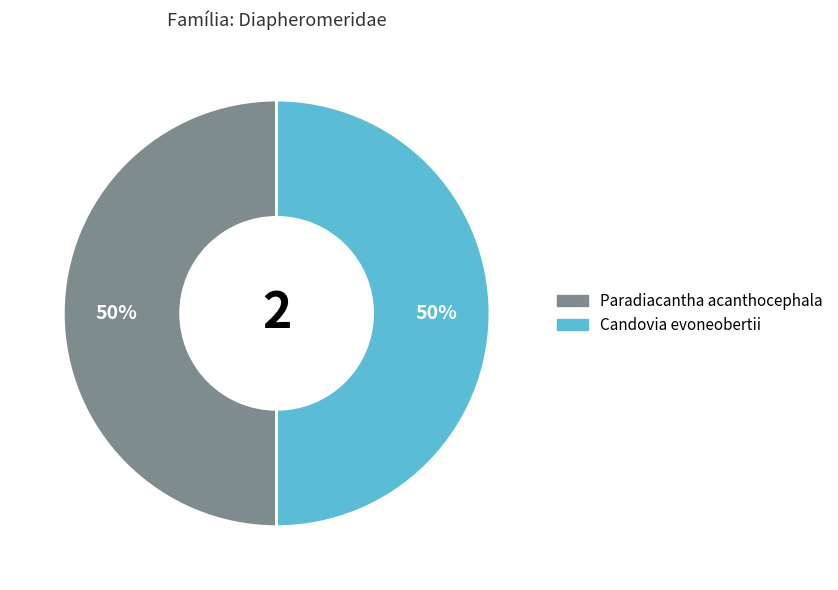

What is the ratio of the value at Candovia evoneobertii to the value at Paradiacantha acanthocephala?

1.0